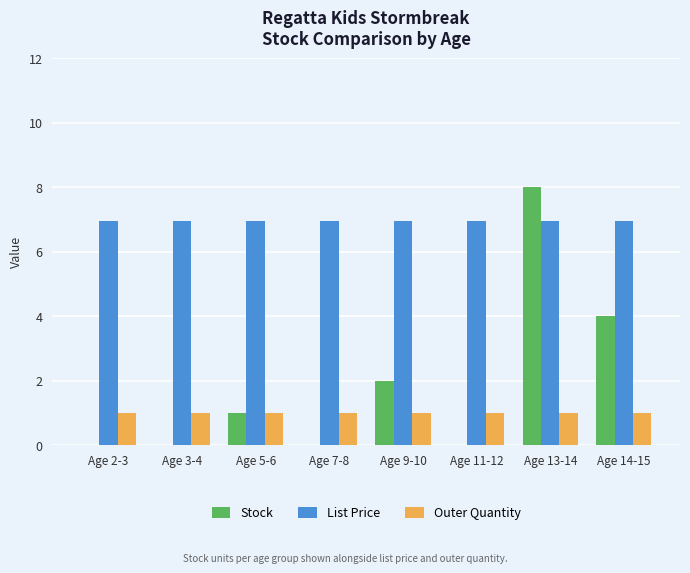

Which series changed the most between Age 9-10 and Age 11-12?

Stock